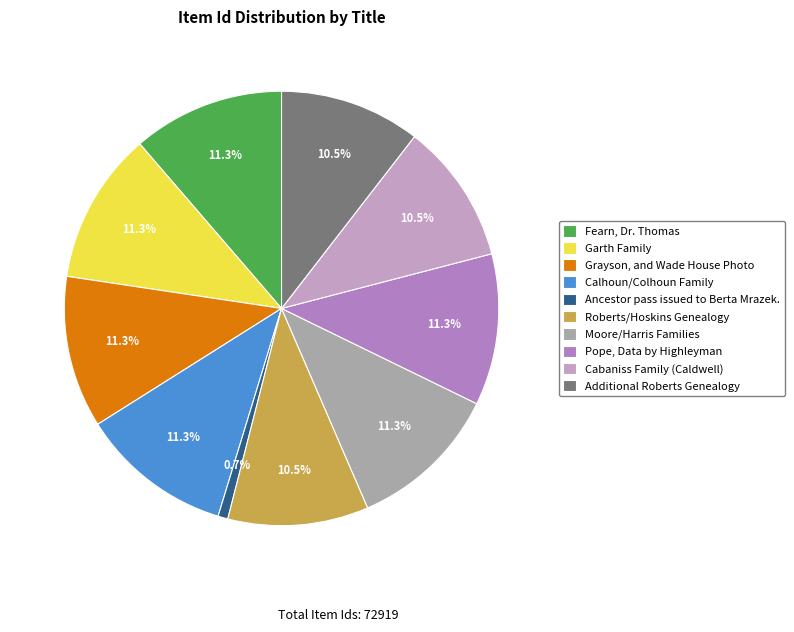

Which slice is the smallest?

Ancestor pass issued to Berta Mrazek.